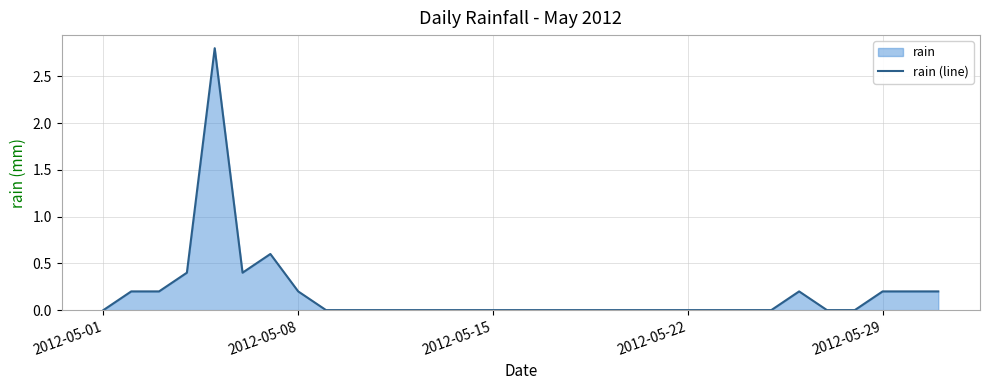

Which label corresponds to the smallest value in the chart?

2012-05-01